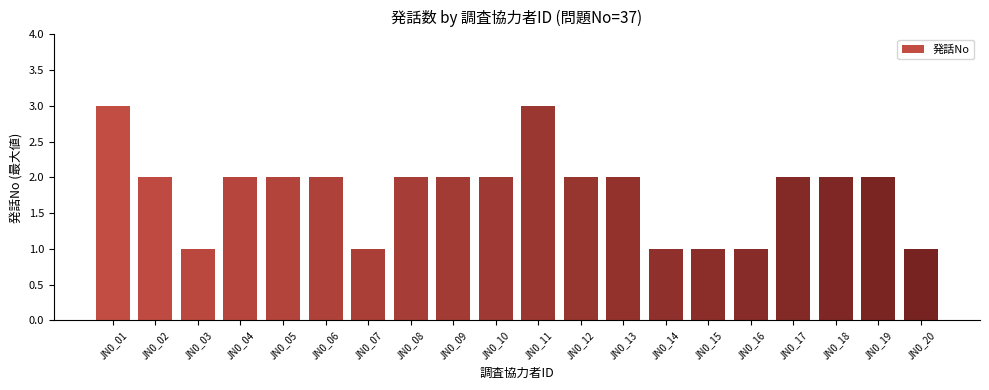

What is the difference between the second highest and second lowest values?

2